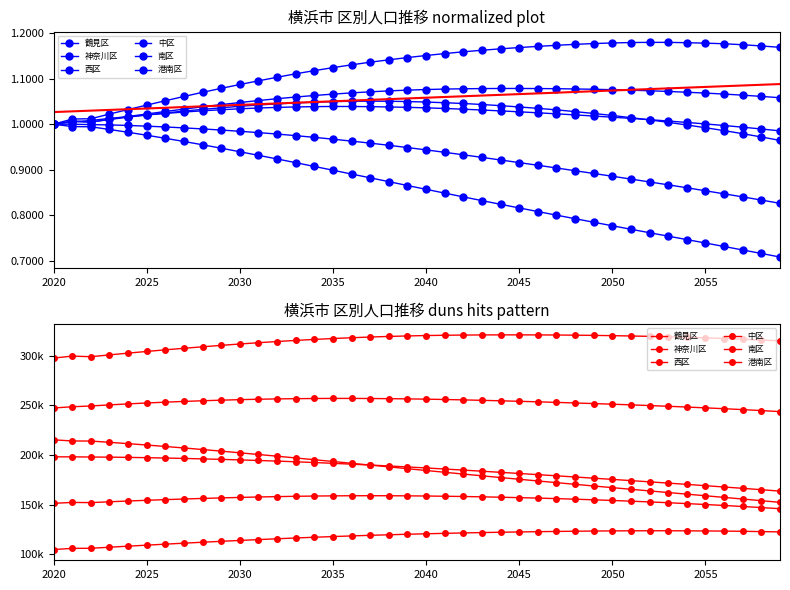

True or false: 神奈川区 has more than 0 interior local peaks.

True